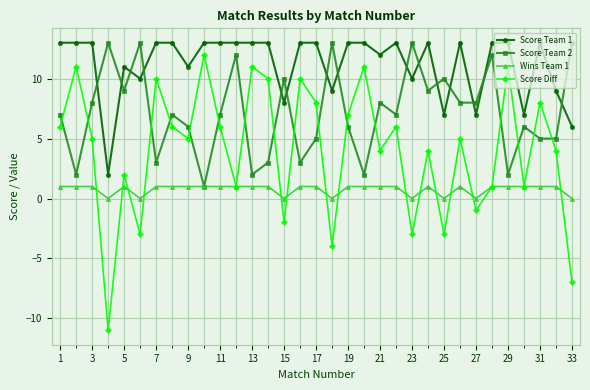

Is this an area chart (filled region under the line)?

No